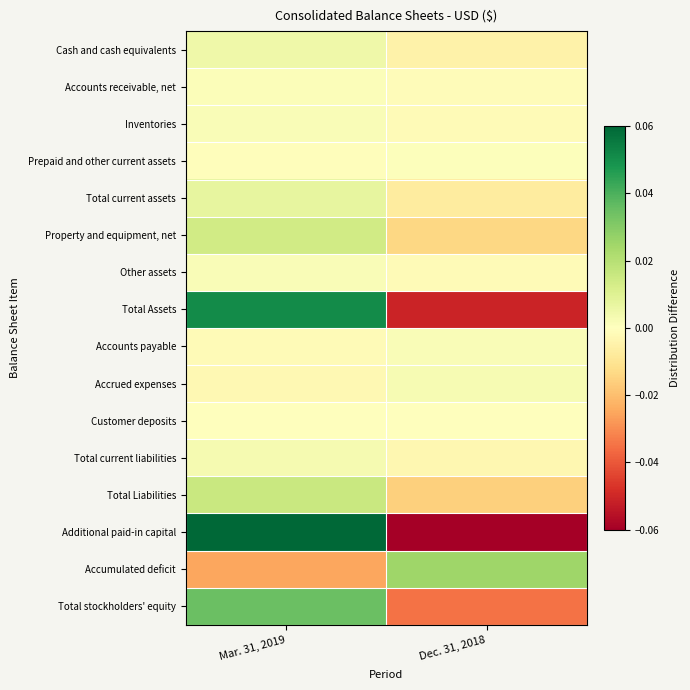

How many data points does each series have?

2